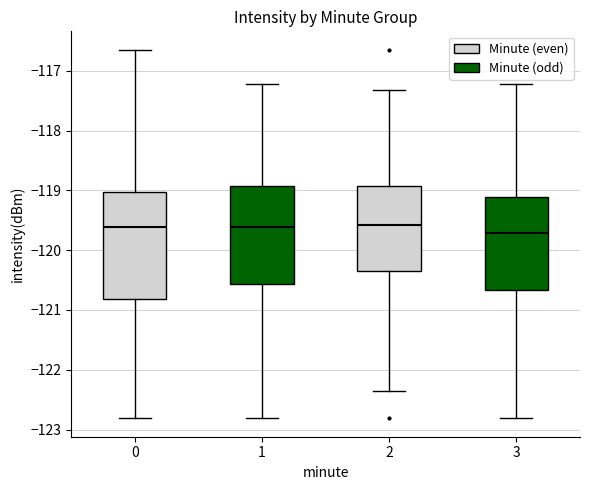

Which box's median line is the lowest?

3